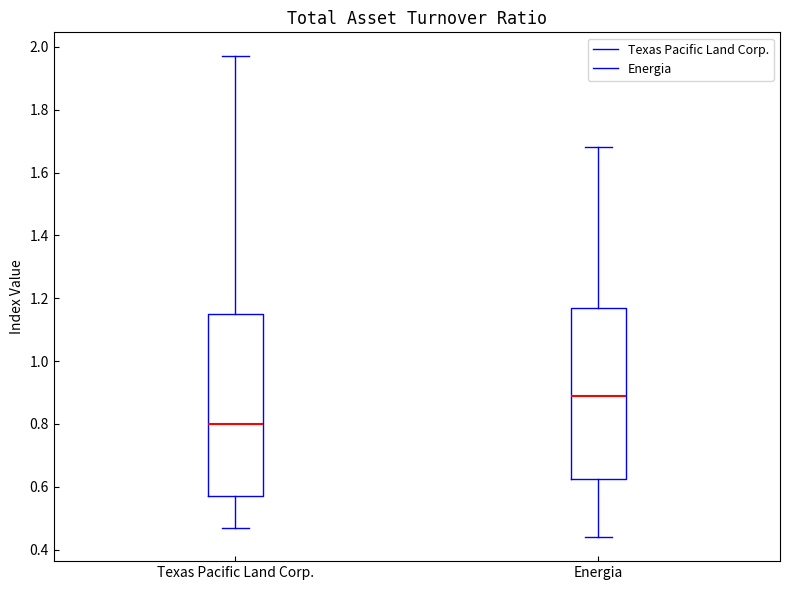

Where does the lower whisker of the box for Energia end on the y-axis? The values are not printed on the chart, so give them approximately, as read against the axis.

0.44